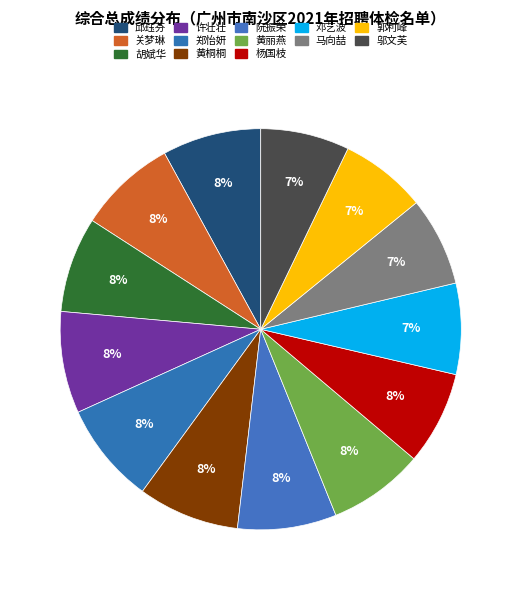

How many slices are in this pie chart?

13